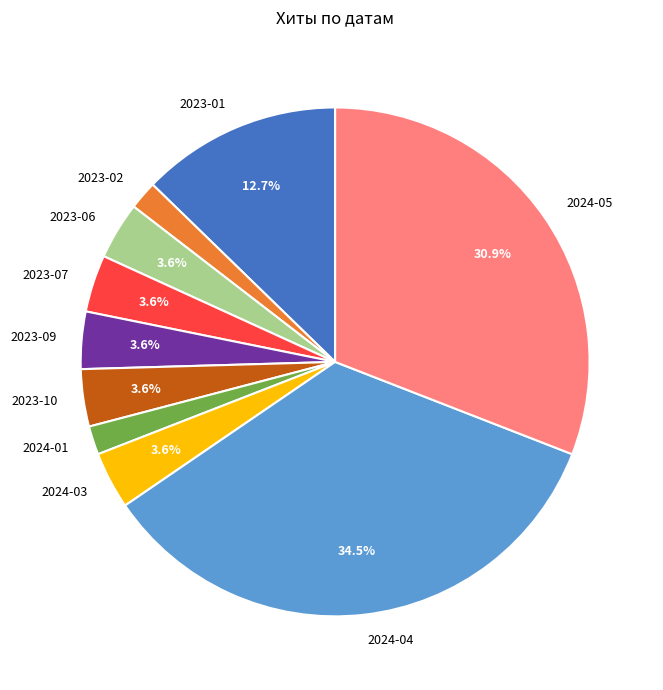

Is there any slice that represents more than half of the pie?

No